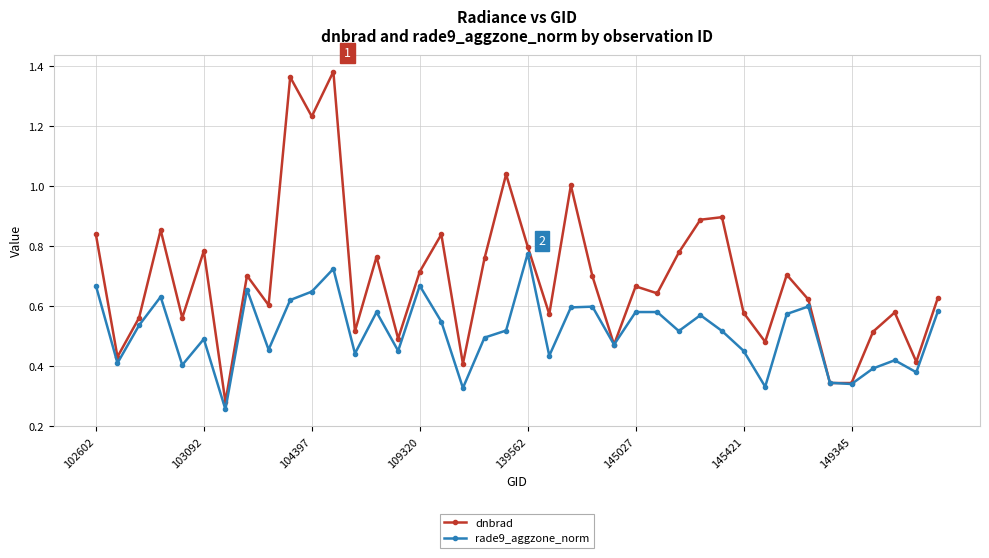

At how many categories does at least one series exceed 0?

40